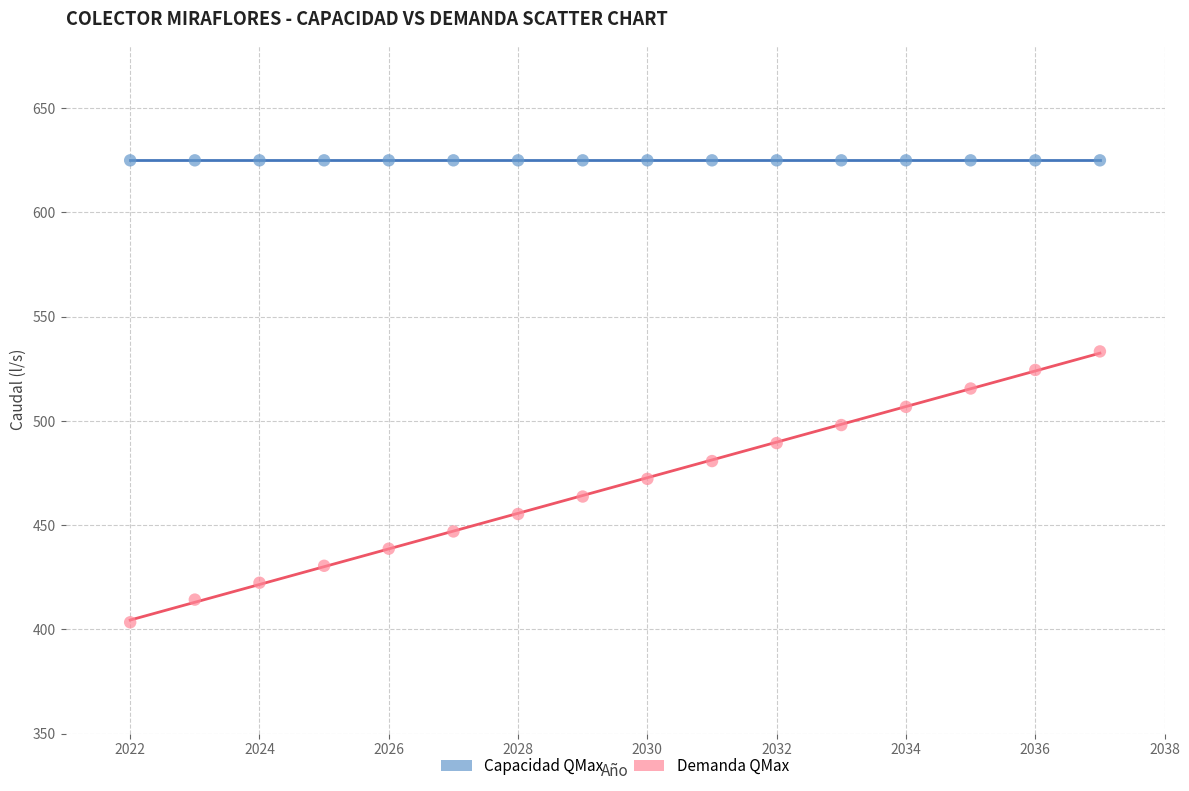

Which series reaches the minimum Y coordinate?

Demanda QMax